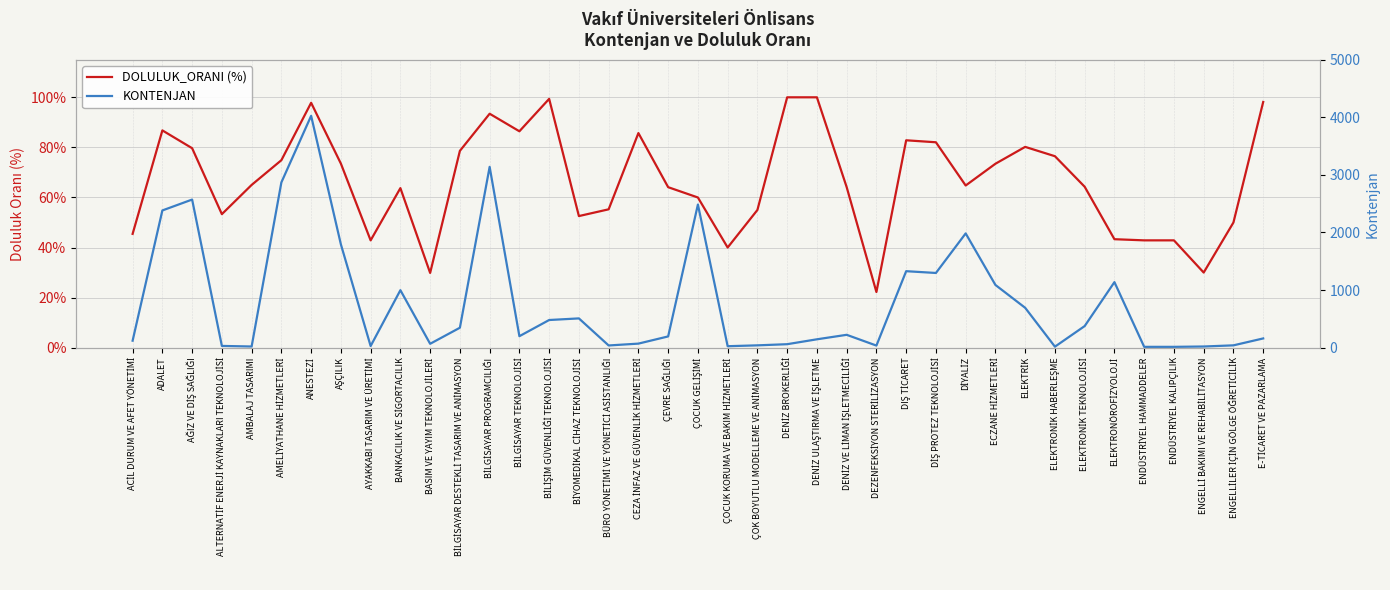

At which category is the sum across all series the highest?

ANESTEZİ